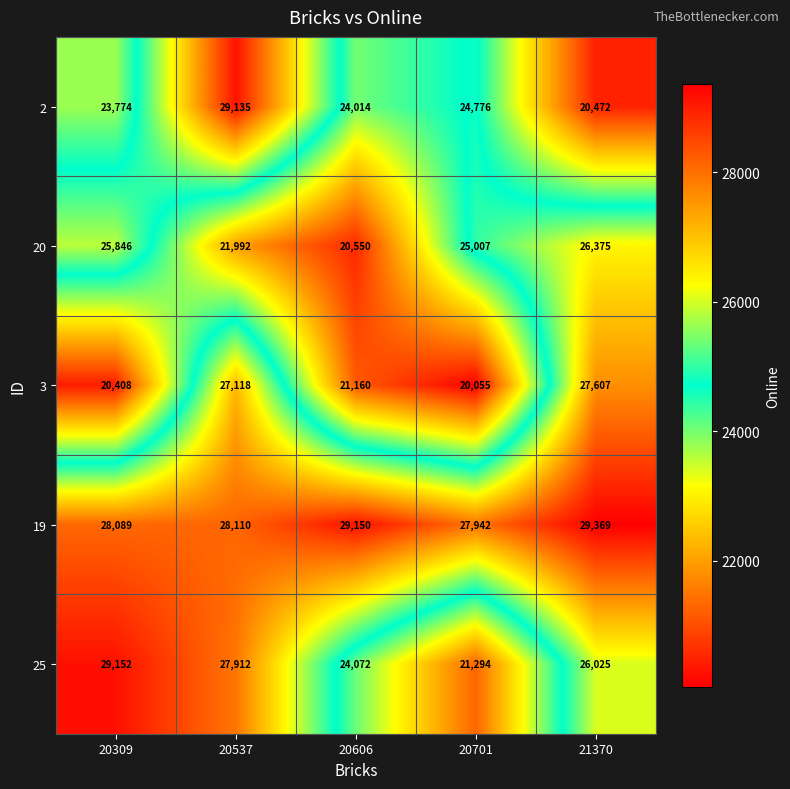

Rank the series by their maximum value, from lowest to highest.

20, 3, 2, 25, 19